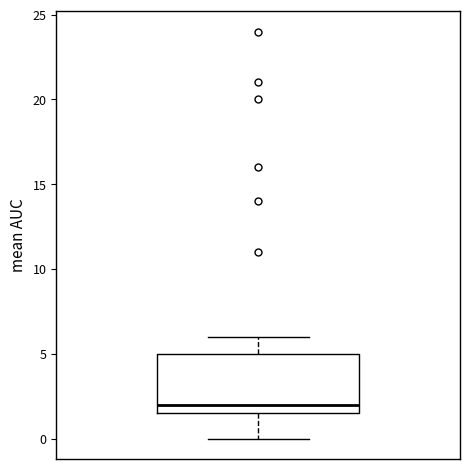

Read this box plot against the y-axis: the position of the median line, the range covered by the box, and the ends of both whiskers. The values are not printed on the chart, so give them approximately, as read against the axis.

median 2.0, box 1.5 to 5.0, whiskers 0.0 to 6.0